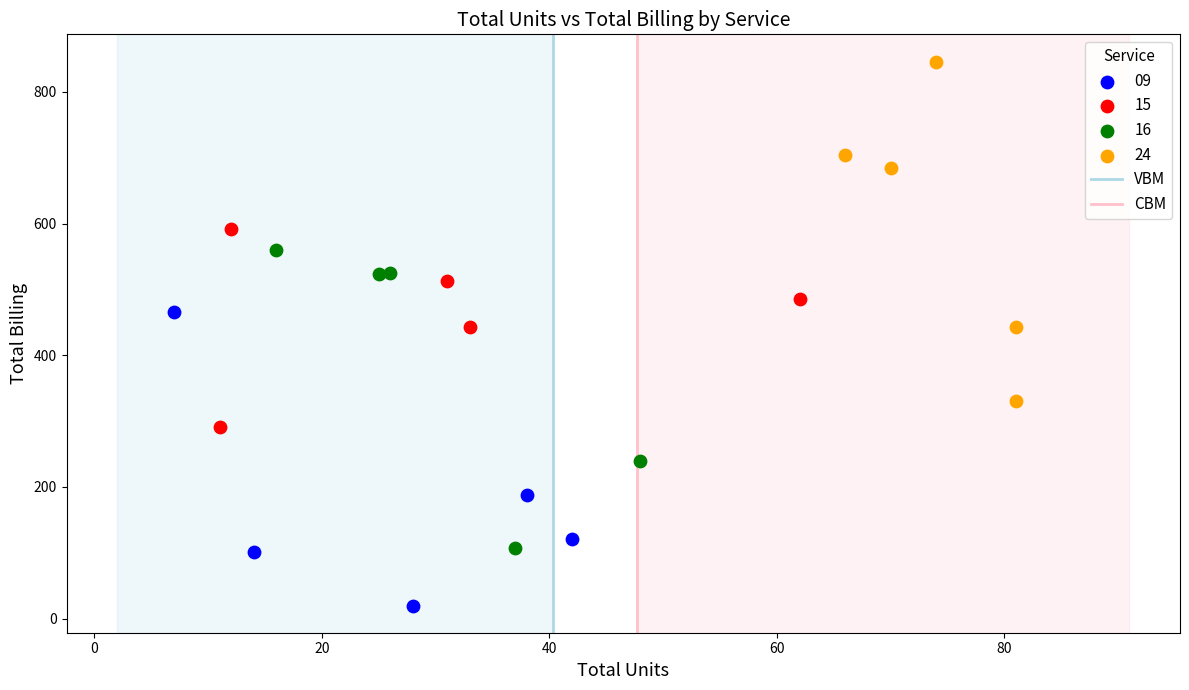

Which series has the widest spread of Y values?

24